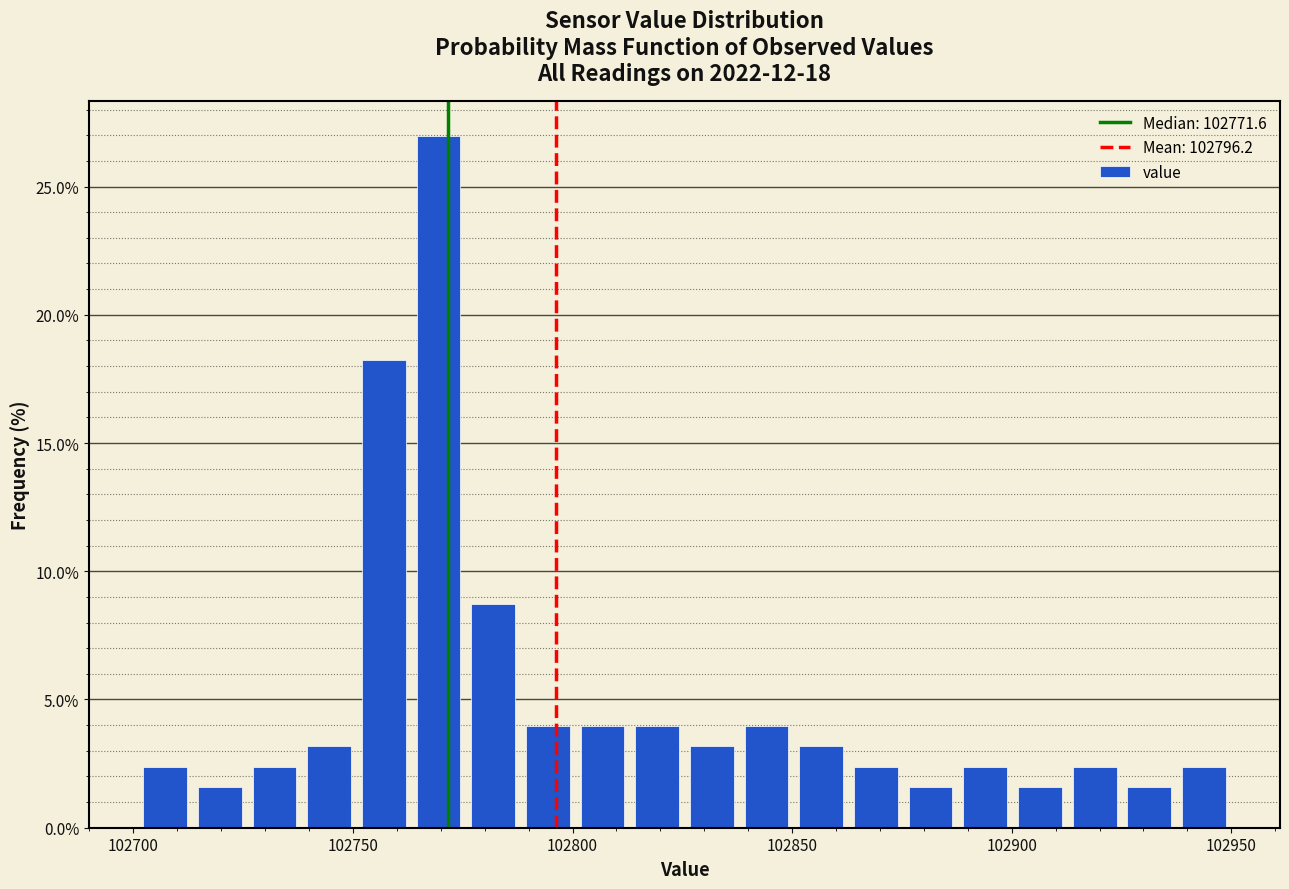

Read against the x-axis, roughly where is the centre of the tallest bar?

102770